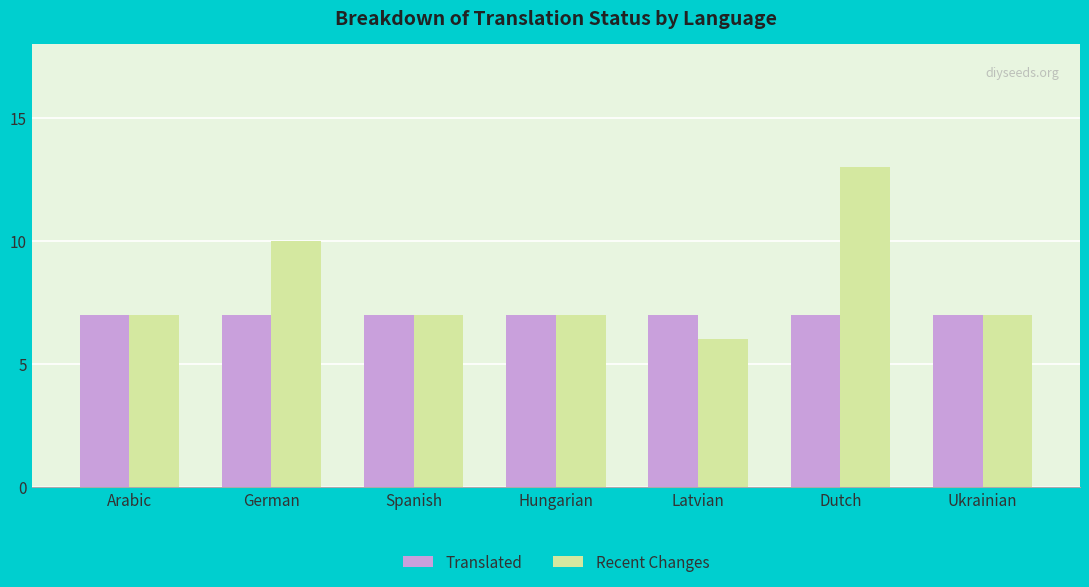

What is the total value across all series at Latvian?

13